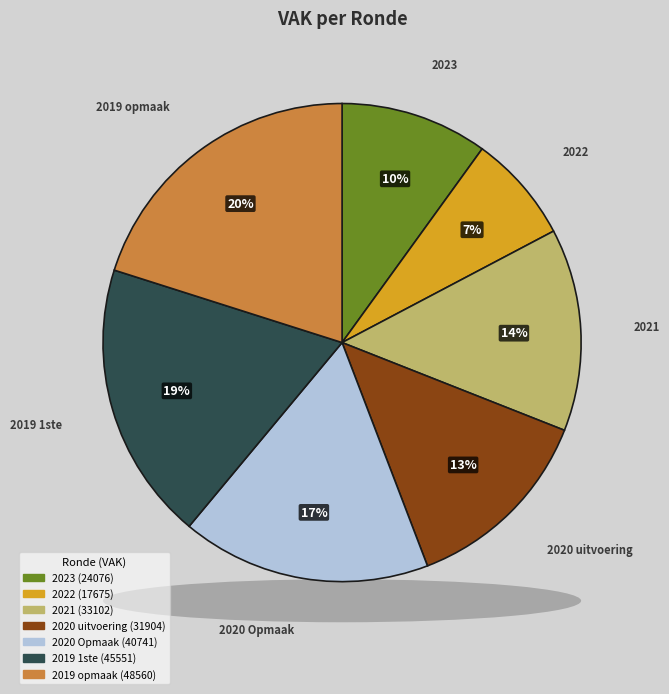

How many segments does this pie chart have?

7